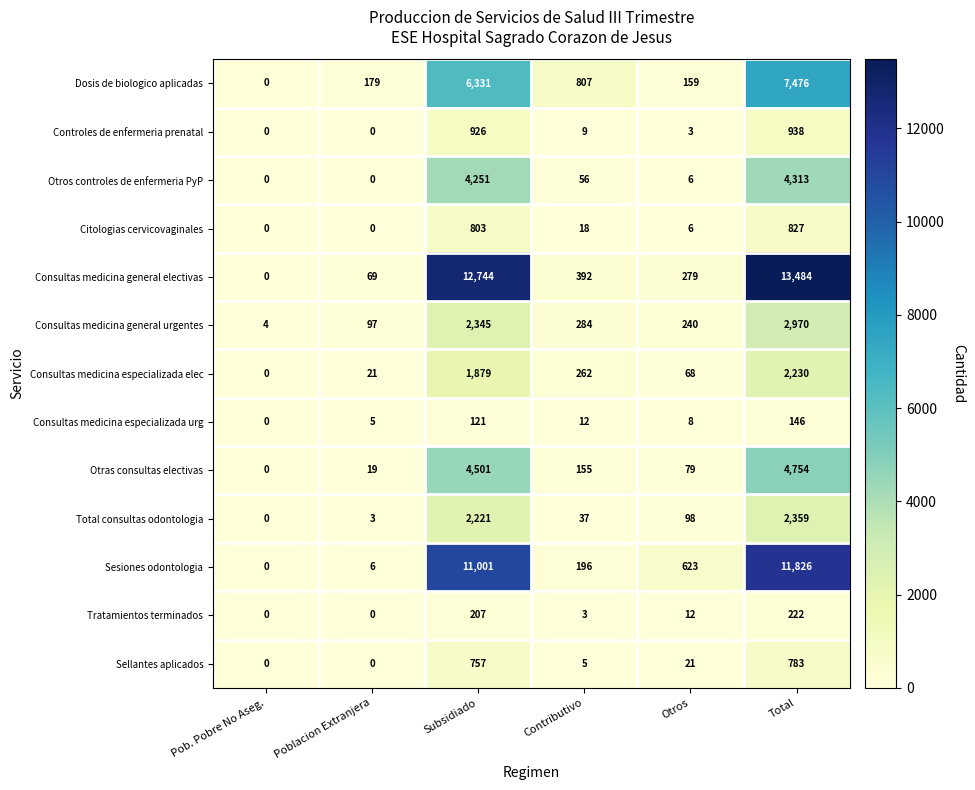

What is the total value across all series at Contributivo?

2236